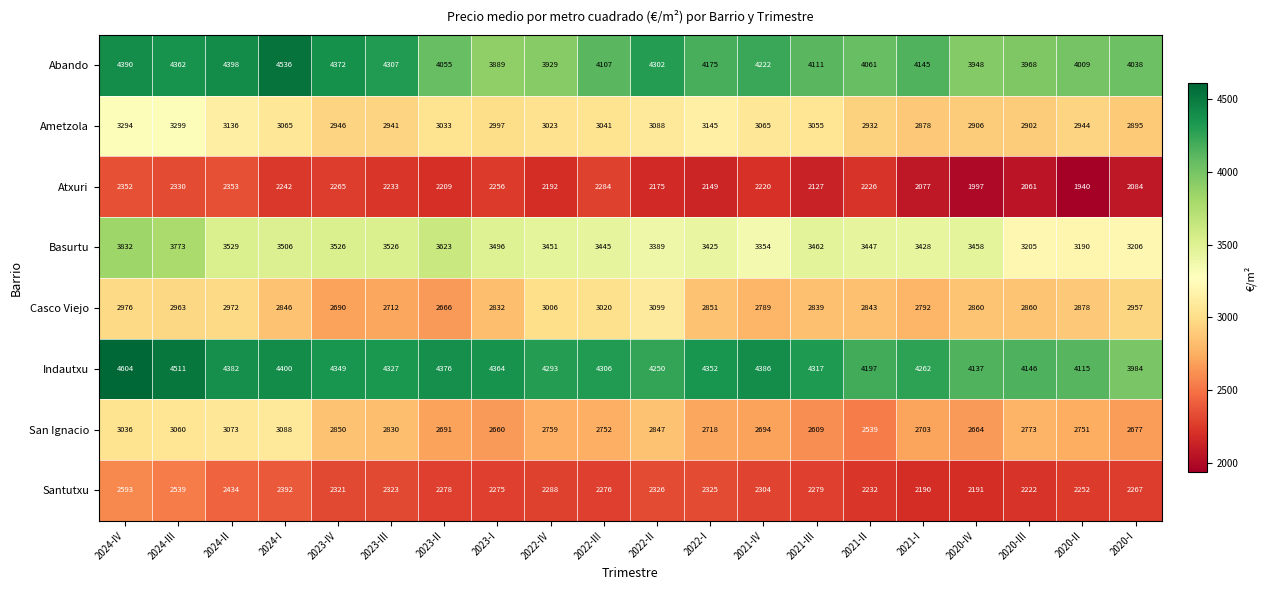

Between 2022-III and 2021-III, which series saw the biggest shift?

Casco Viejo